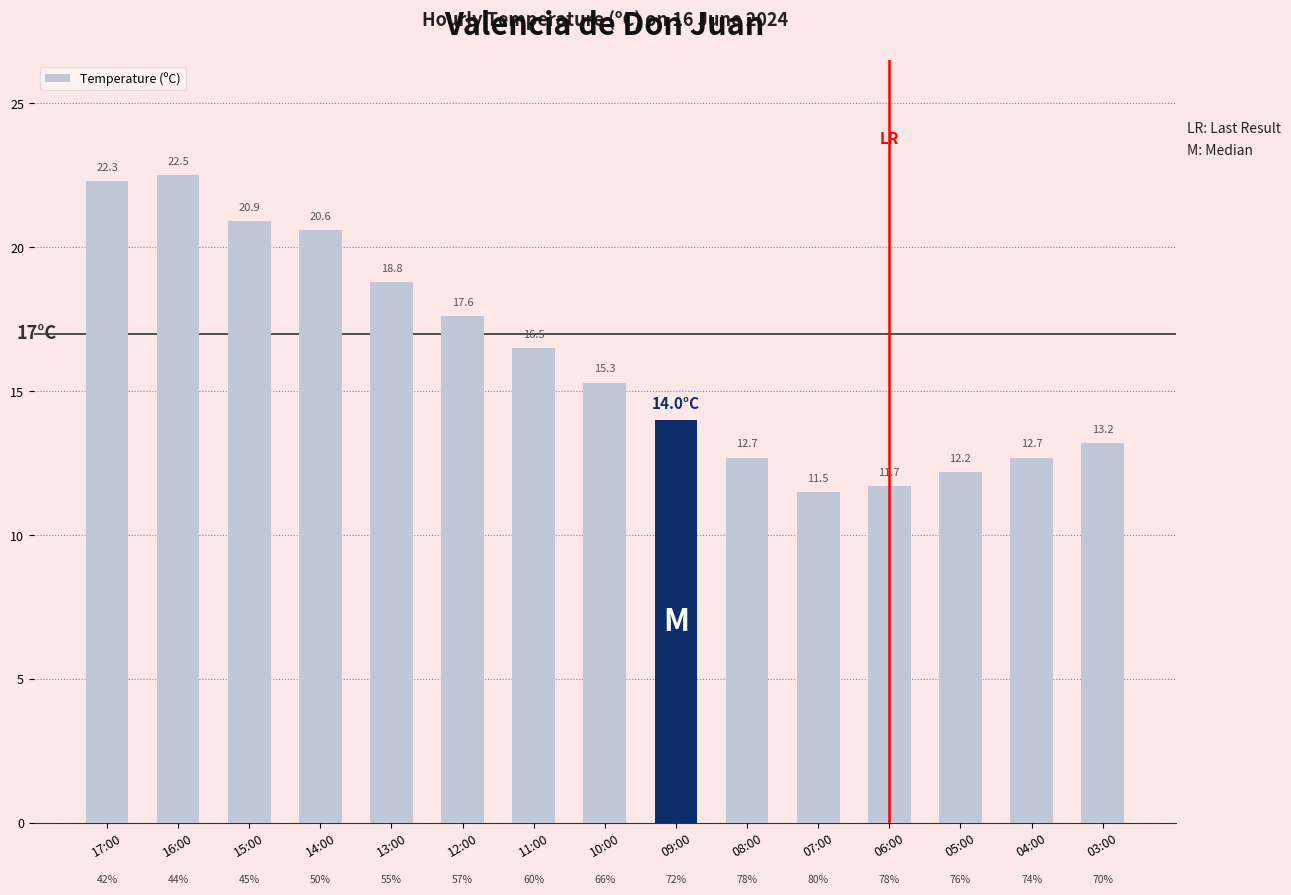

Which label corresponds to the smallest value in the chart?

07:00